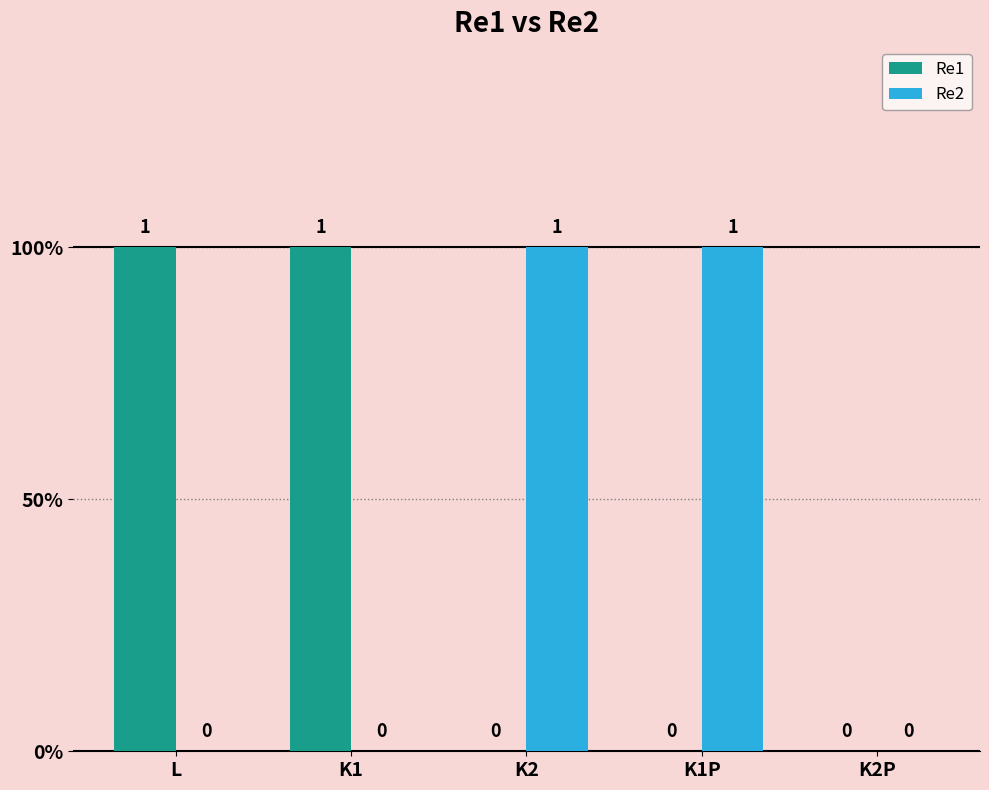

What is the difference between the maximum and minimum values in the Re2 series?

1